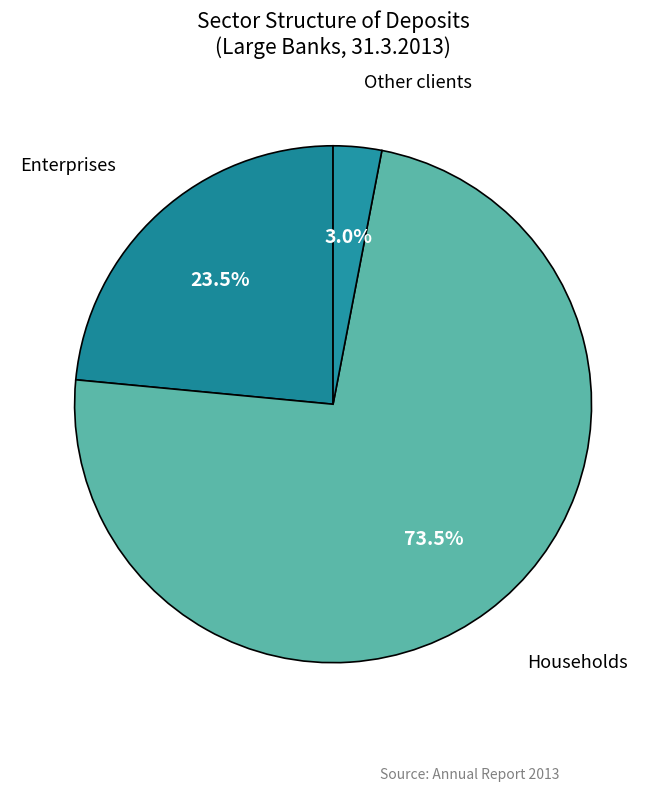

Does any single category account for the majority?

Yes